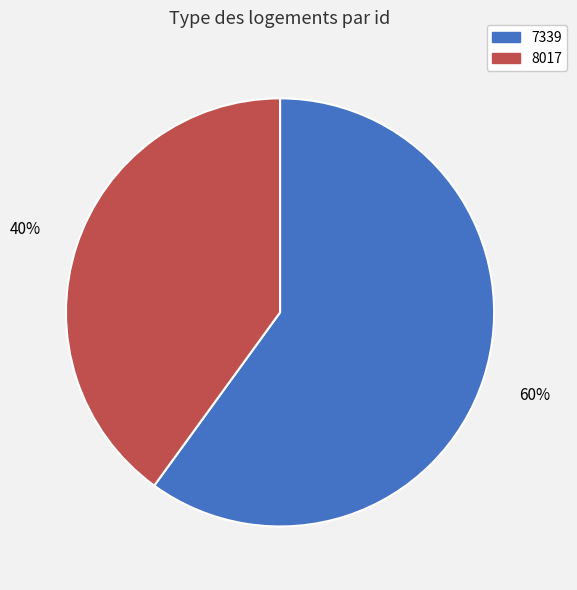

To the nearest percent, what is the combined percentage of 7339 and 8017?

100%